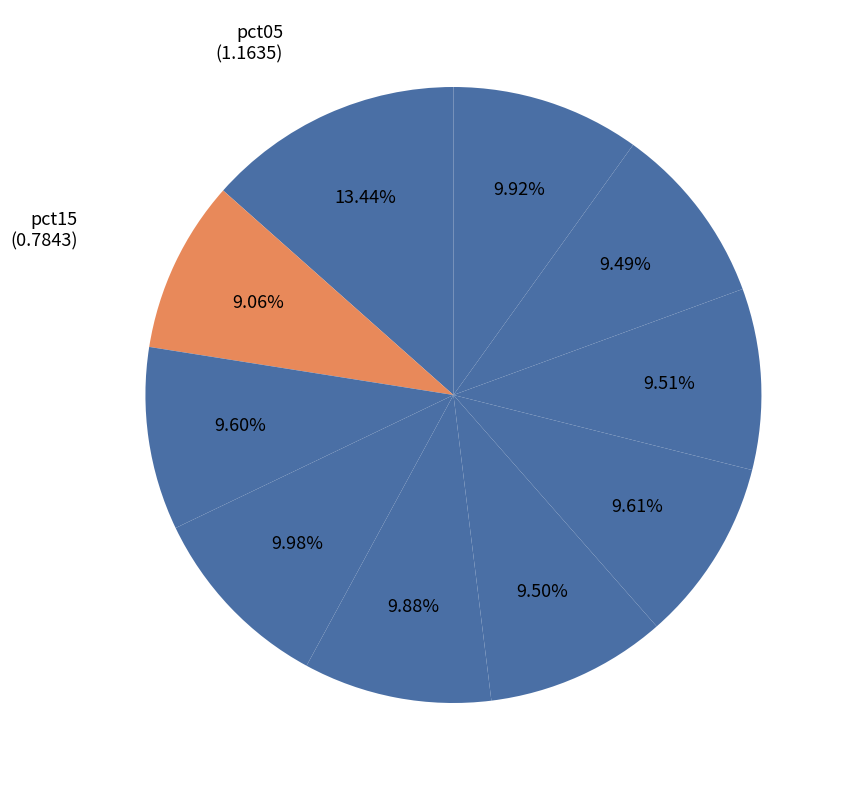

What is the smallest slice in the pie chart?

pct15